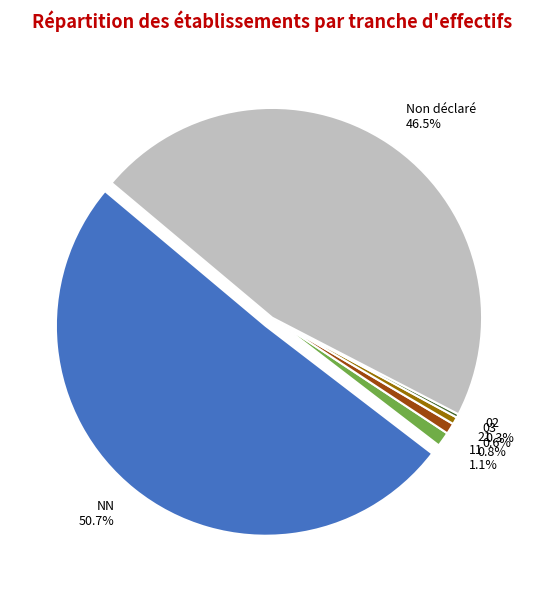

Is it true that 02 is 0% of the pie?

True